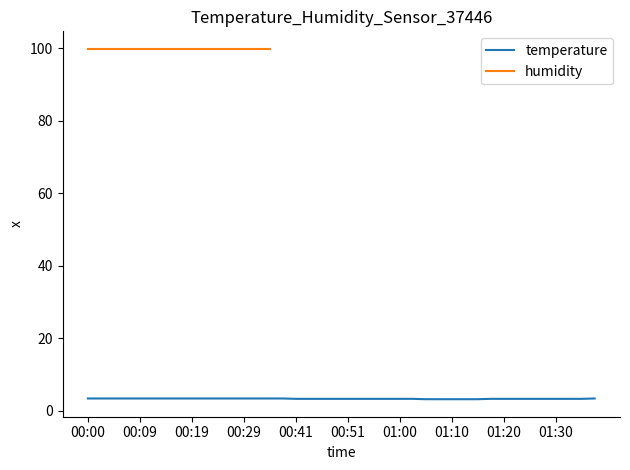

Rank the categories by value from lowest to highest.

01:05, 01:08, 01:10, 01:13, 01:15, 00:41, 00:43, 00:46, 00:48, 00:51, 00:53, 00:56, 00:58, 01:00, 01:03, 01:18, 01:20, 01:22, 01:25, 01:27, 01:30, 01:32, 01:35, 00:00, 00:02, 00:05, 00:07, 00:09, 00:12, 00:14, 00:17, 00:19, 00:22, 00:24, 00:26, 00:29, 00:31, 00:36, 00:39, 01:37